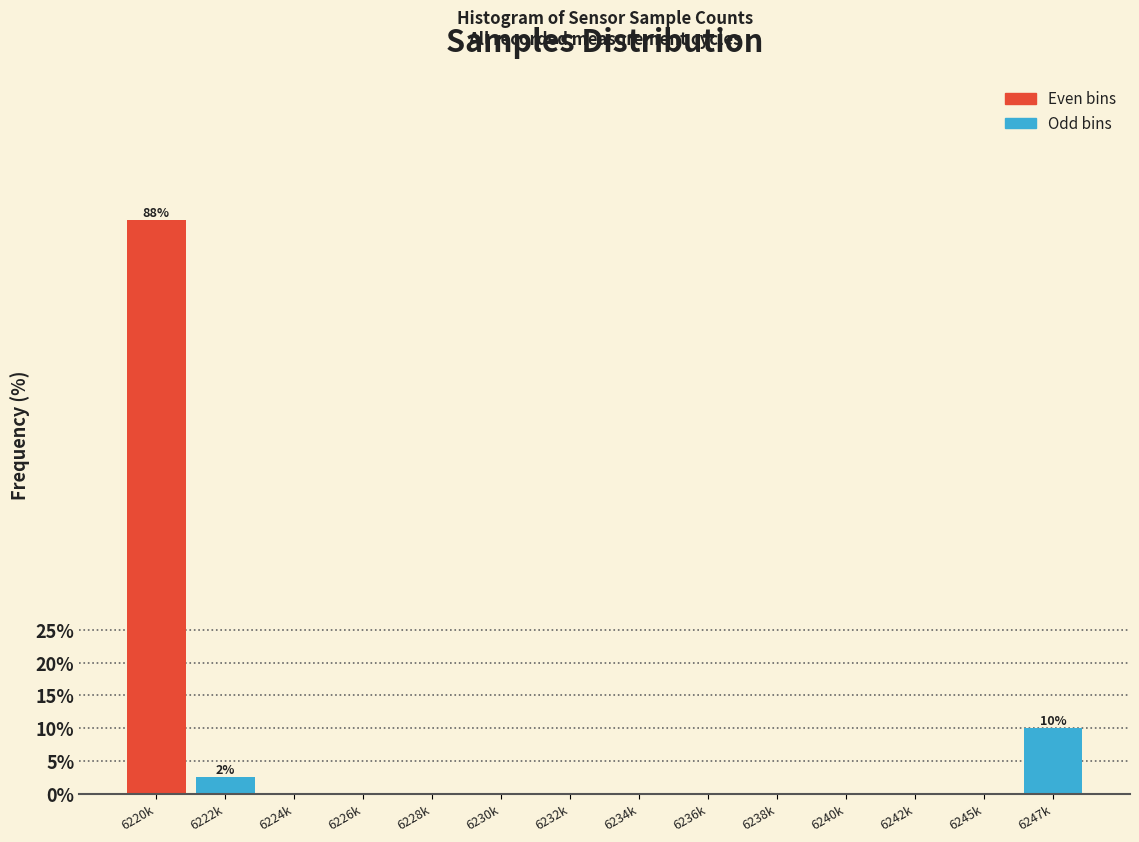

Reading left to right, what are all the values shown in this chart?

6220k=87.5	6222k=2.5	6224k=0.0	6226k=0.0	6228k=0.0	6230k=0.0	6232k=0.0	6234k=0.0	6236k=0.0	6238k=0.0	6240k=0.0	6242k=0.0	6245k=0.0	6247k=10.0